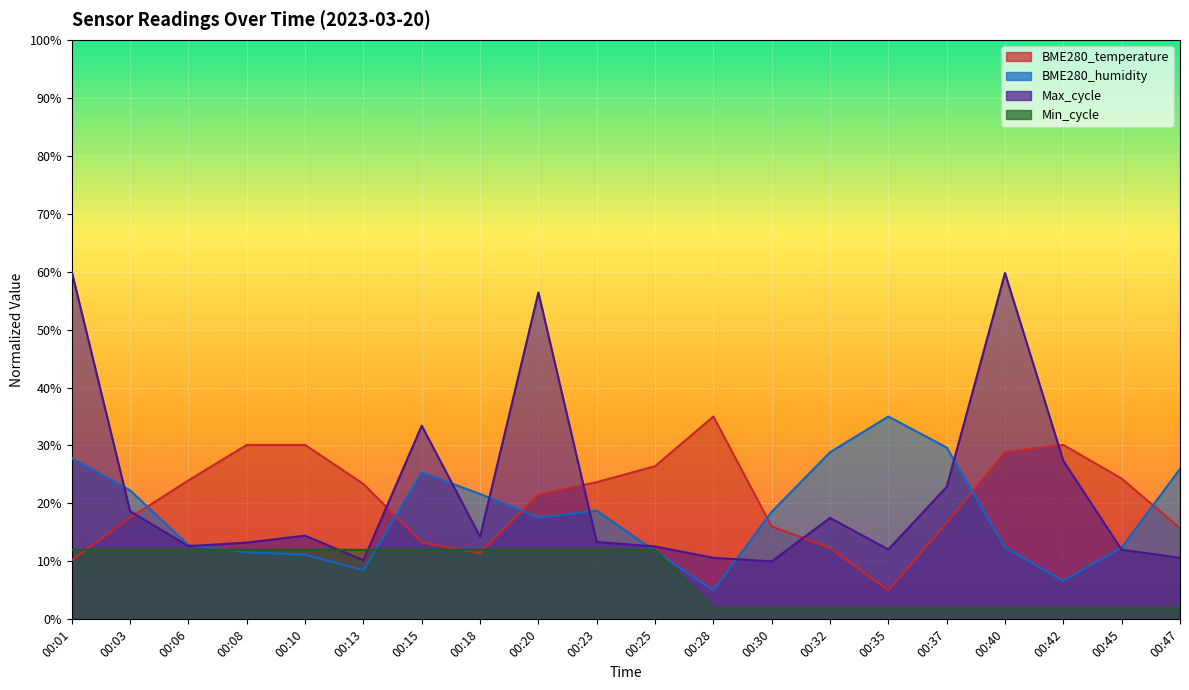

What value does the BME280_temperature series have at 00:20?

21.5